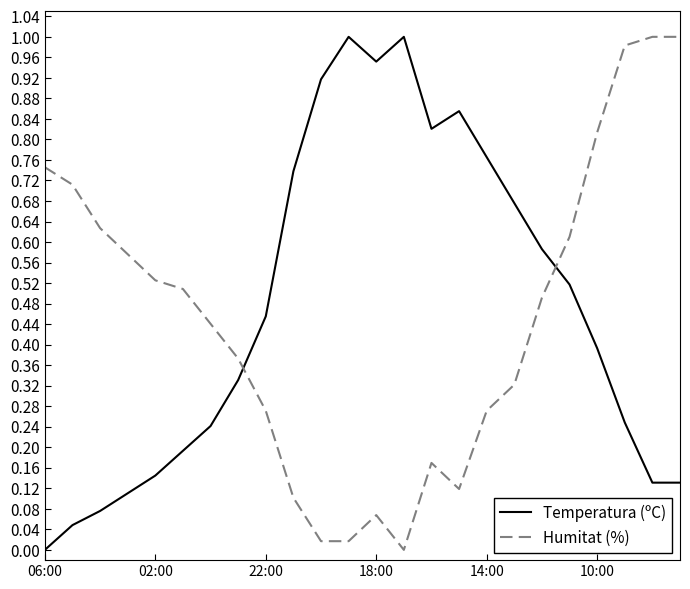

True or false: Temperatura (ºC) and Humitat (%) cross at least once.

True